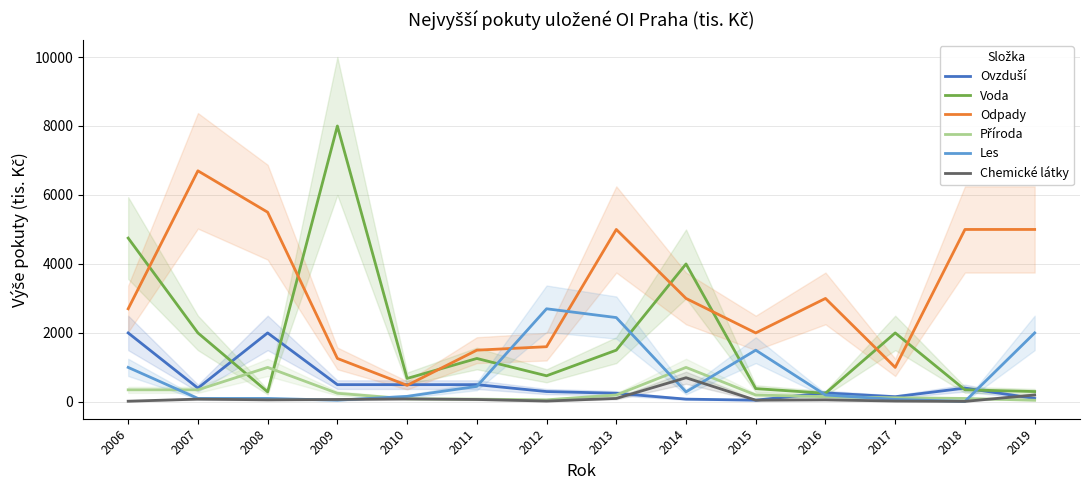

What is the value of the Voda point at the 11th from the left?

250